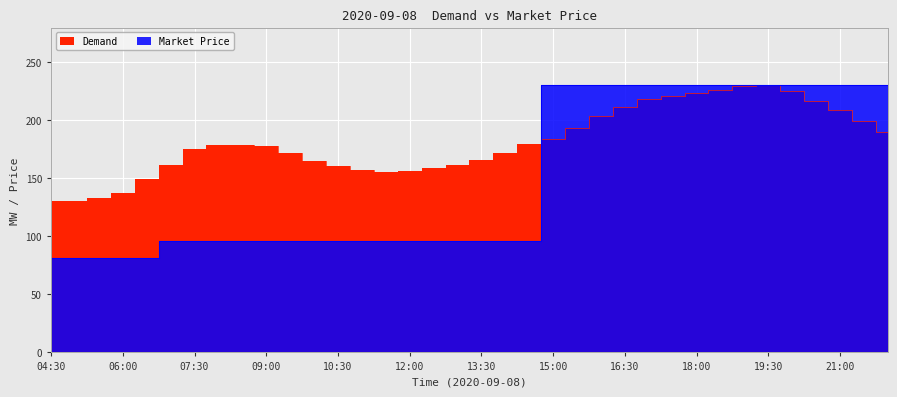

What is the label of the 10th point from the left?

09:00